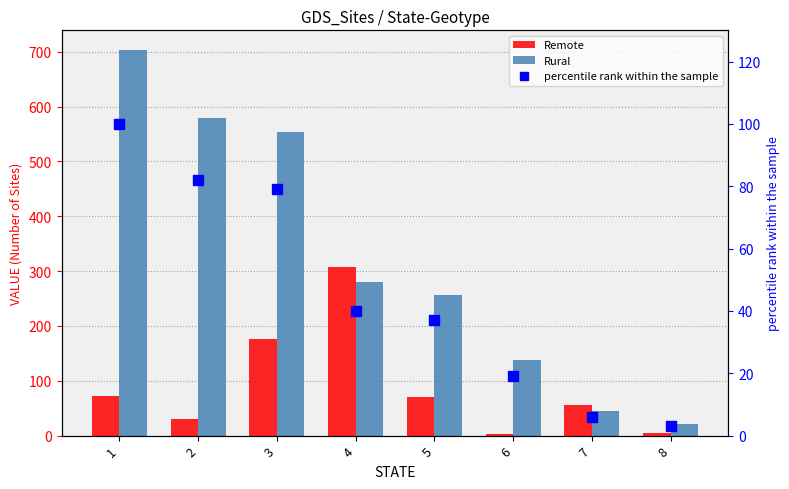

Between 3 and 8, which series saw the biggest shift?

Rural